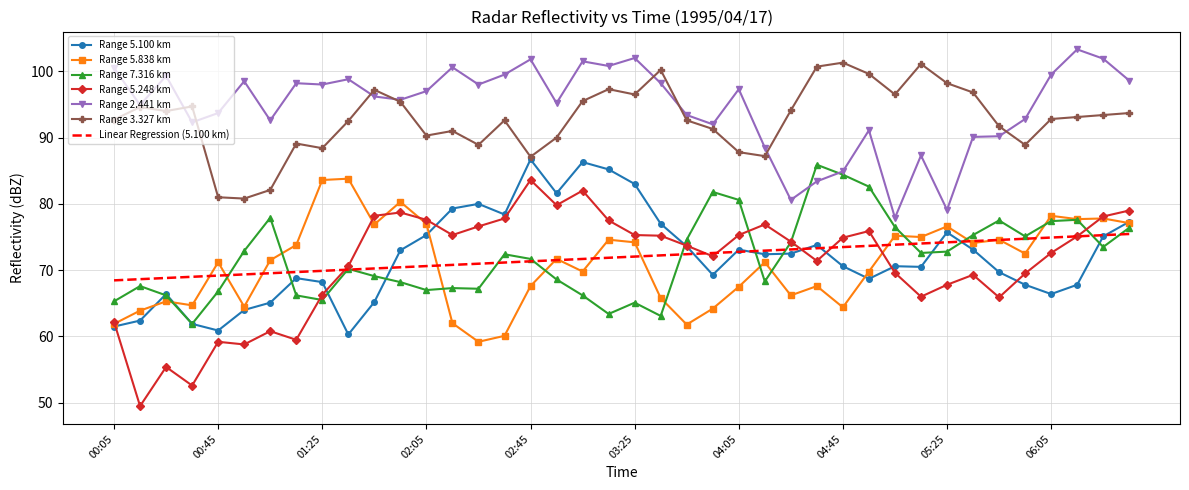

Which series has the largest range (max minus min)?

Range 5.248 km